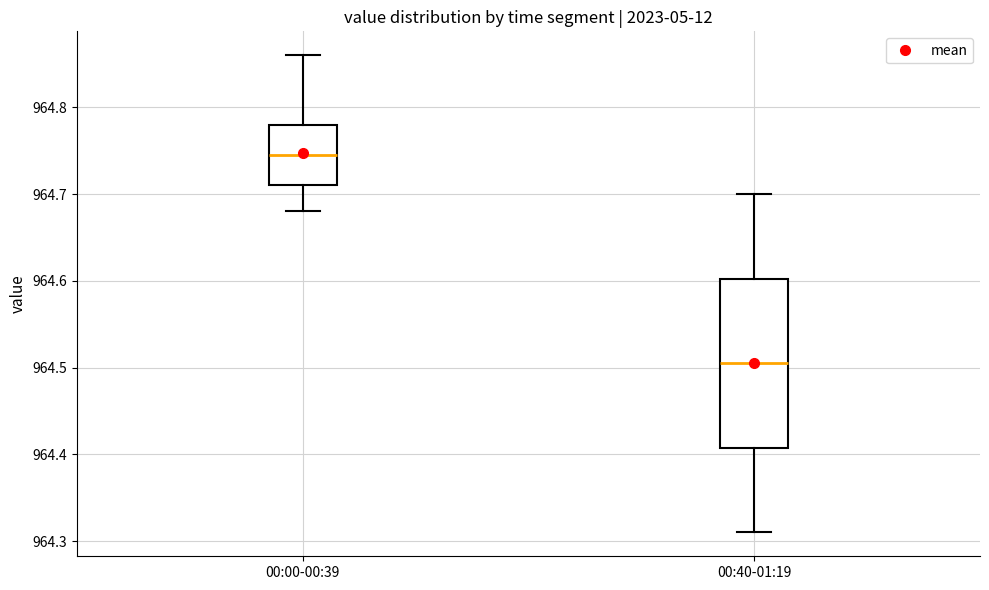

Reading left to right, transcribe this box plot: for each box, give where its median line is, the range the box spans, and where its two whiskers end, as read against the y-axis. The values are not printed on the chart, so give them approximately, as read against the axis.

00:00-00:39: median 964.75, box 964.71 to 964.78, whiskers 964.68 to 964.86
00:40-01:19: median 964.51, box 964.41 to 964.60, whiskers 964.31 to 964.70